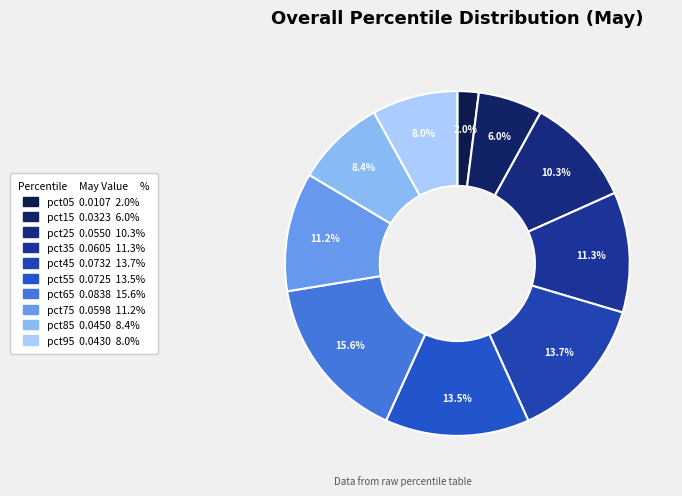

Does pct65 represent more than half of the total?

No